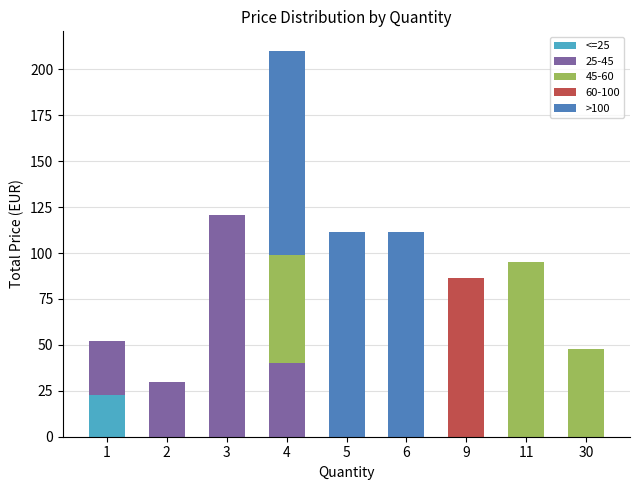

The value of <=25 at 1 is 14.4. True or false?

False